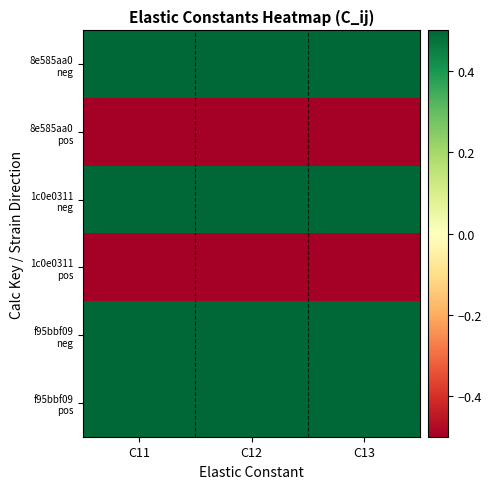

At how many categories does at least one series exceed 0?

3